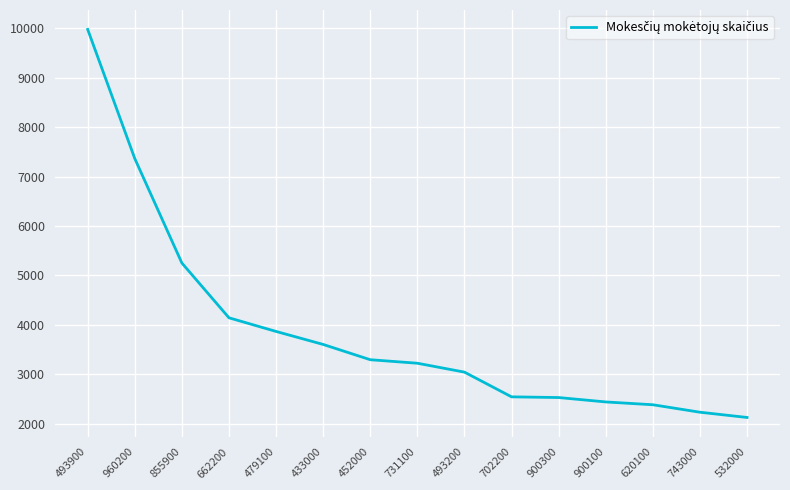

What is the average value?

3870